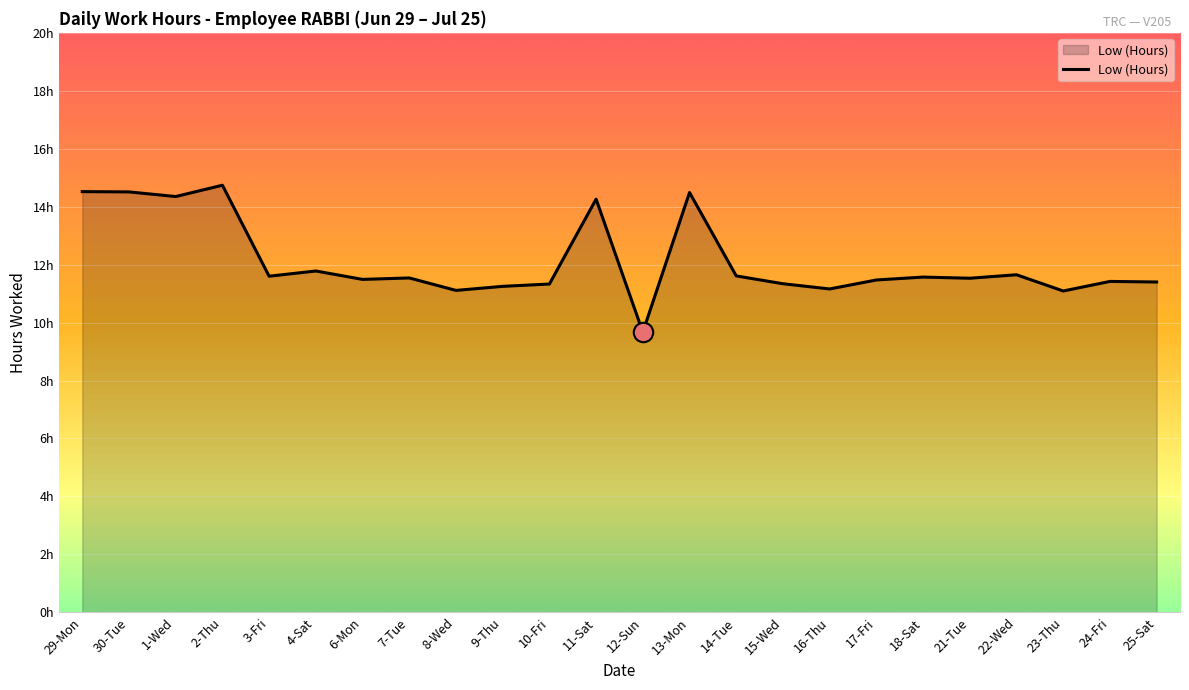

Where is the first local maximum?

2-Thu